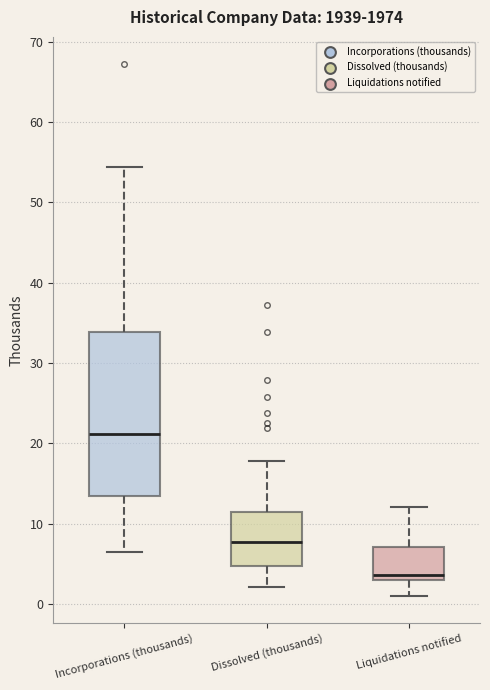

Which box has the highest median line?

Incorporations (thousands)